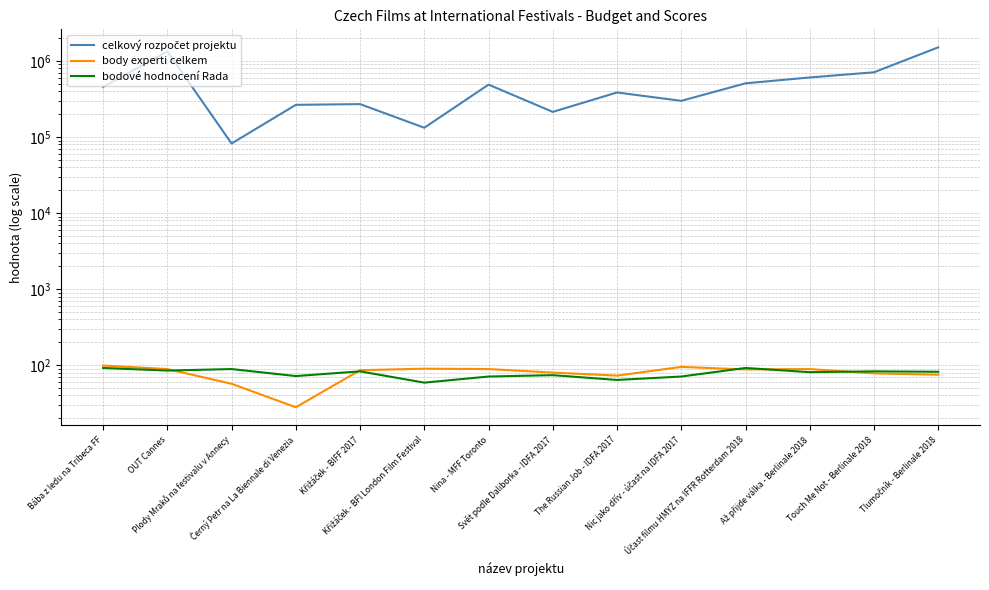

At which label does bodové hodnocení Rada reach its minimum?

Křižáček - BFI London Film Festival